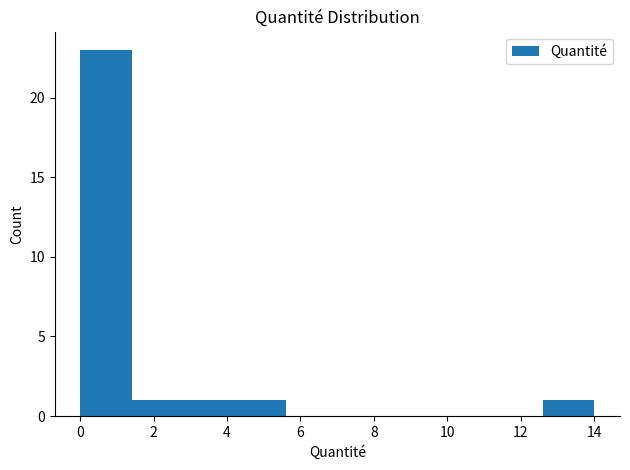

Reading left to right, list every bar in this chart as the range it spans on the x-axis followed by its height. Neither the bar edges nor the heights are printed on the chart, so give them approximately, as read against the axes.

0.0 to 1.4: 23
1.4 to 2.8: 1
2.8 to 4.2: 1
4.2 to 5.6: 1
5.6 to 7.0: 0
7.0 to 8.4: 0
8.4 to 9.8: 0
9.8 to 11.2: 0
11.2 to 12.6: 0
12.6 to 14.0: 1